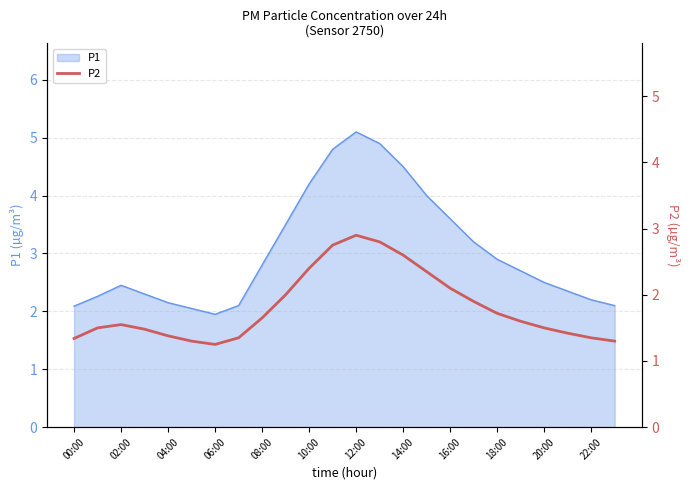

Which category has the highest value in the P1 series?

12:00